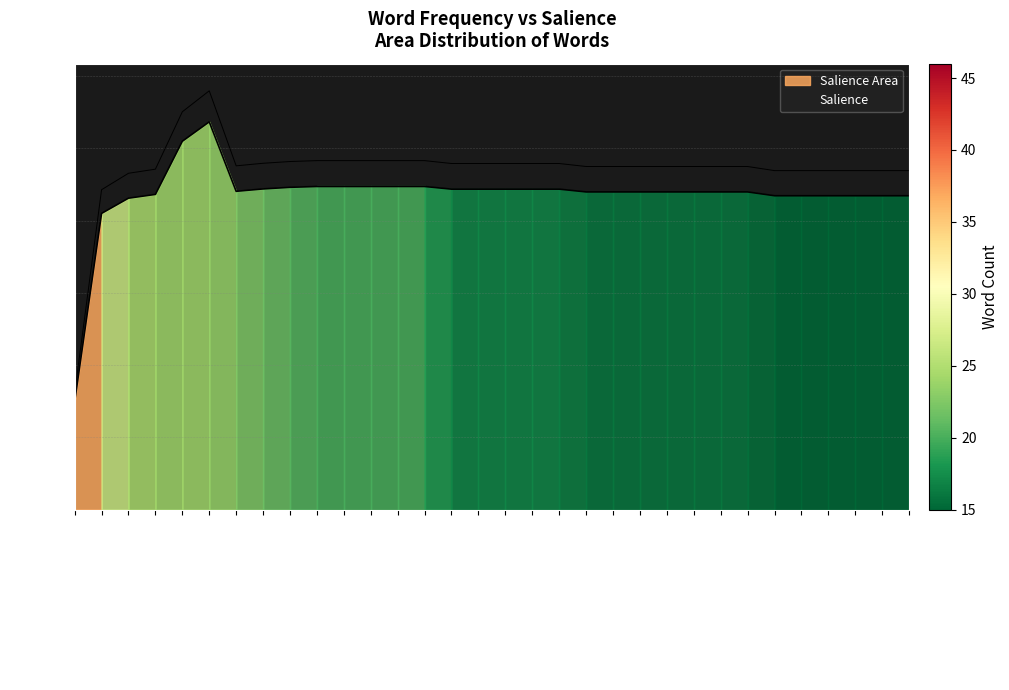

At which label does Salience reach its peak?

register